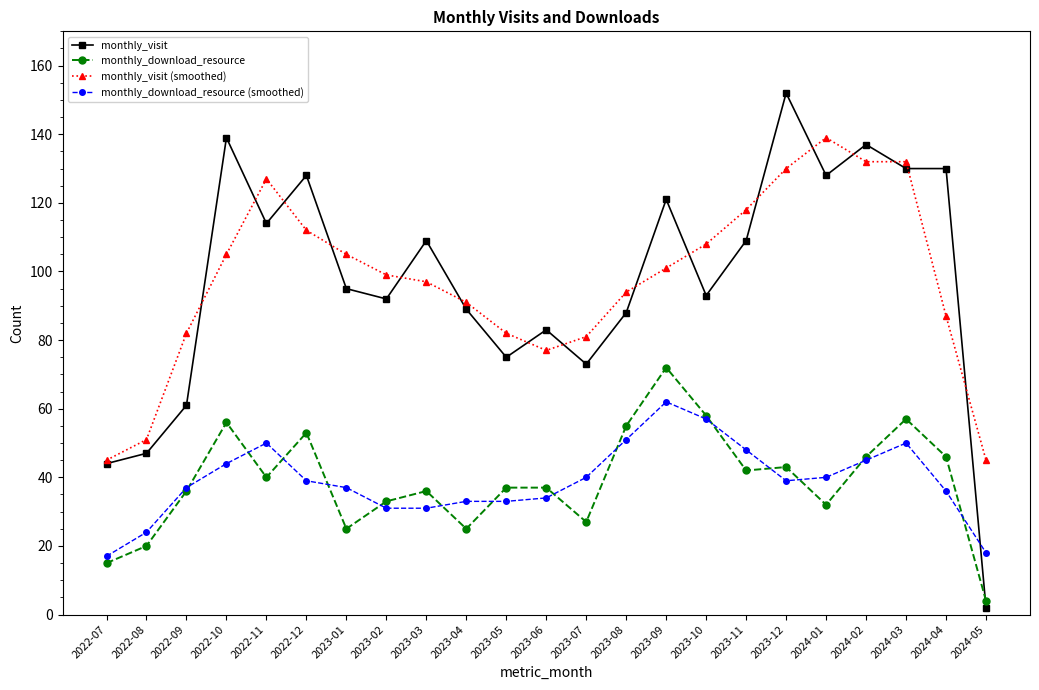

Rank the series by their maximum value, from highest to lowest.

monthly_visit, monthly_visit (smoothed), monthly_download_resource, monthly_download_resource (smoothed)